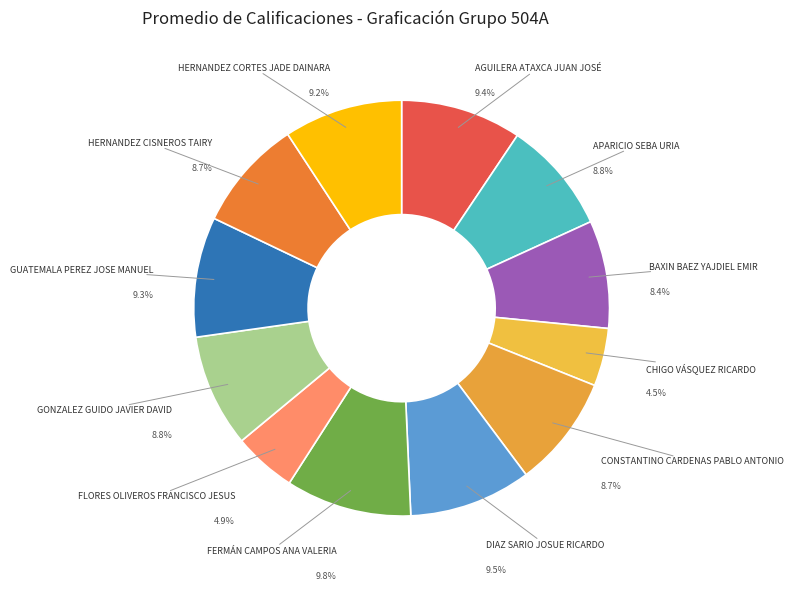

What percentage do HERNANDEZ CORTES JADE DAINARA and BAXIN BAEZ YAJDIEL EMIR together represent?

17.6%